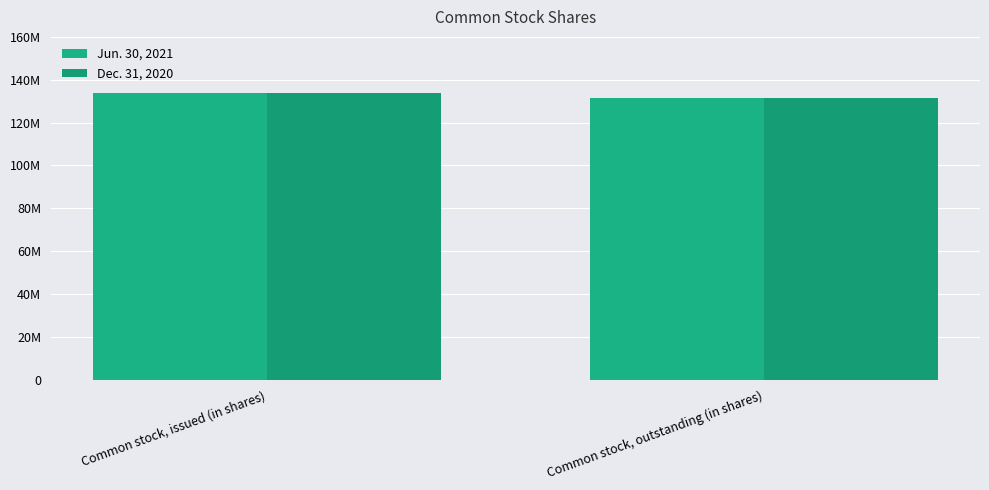

Are the bars horizontal?

No